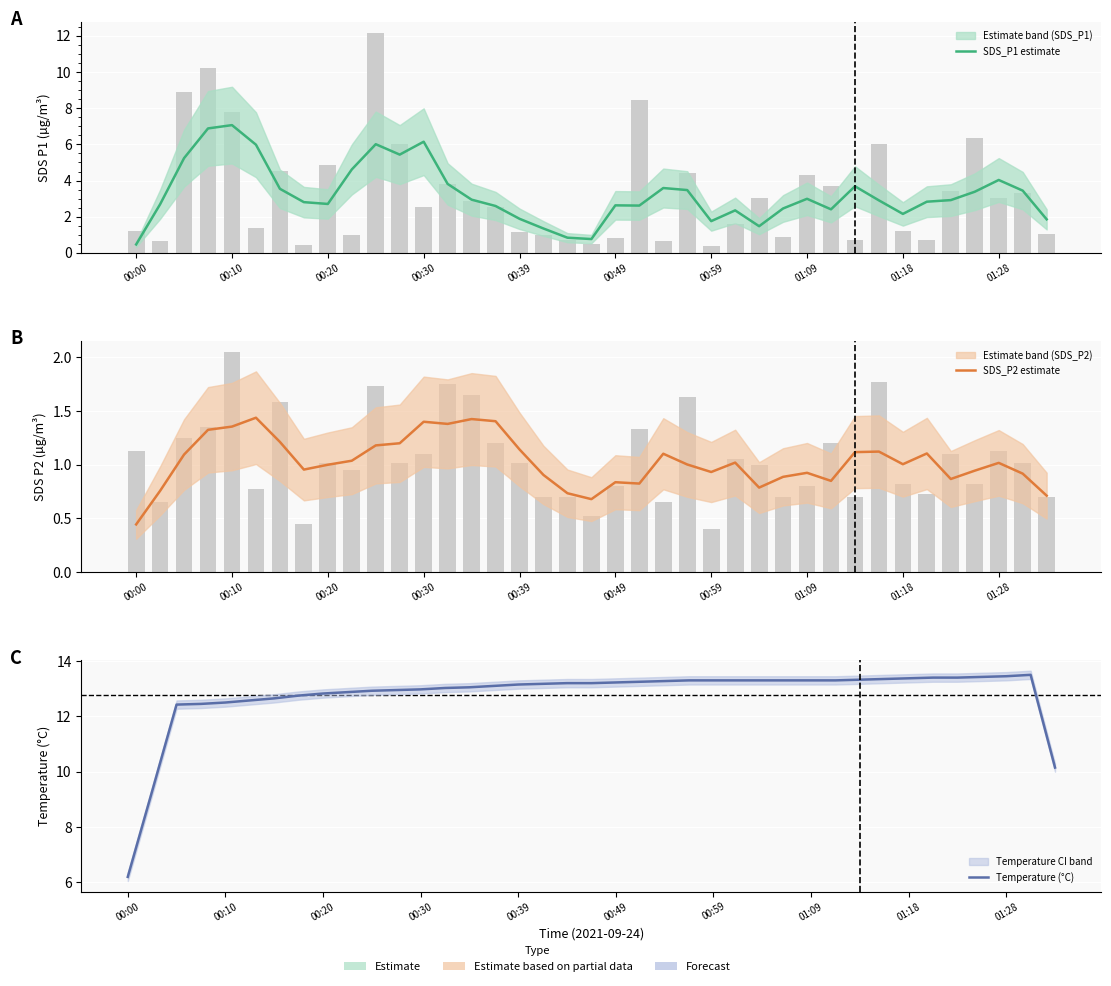

What is the total value across all series at 00:20?

16.5